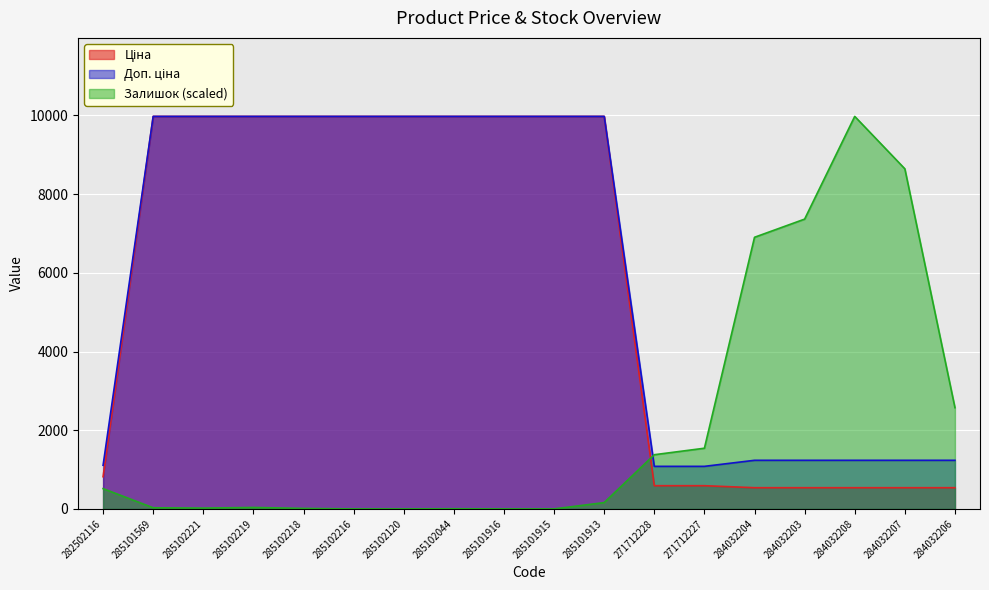

Rank the series by their maximum value, from lowest to highest.

Ціна, Доп. ціна, Залишок